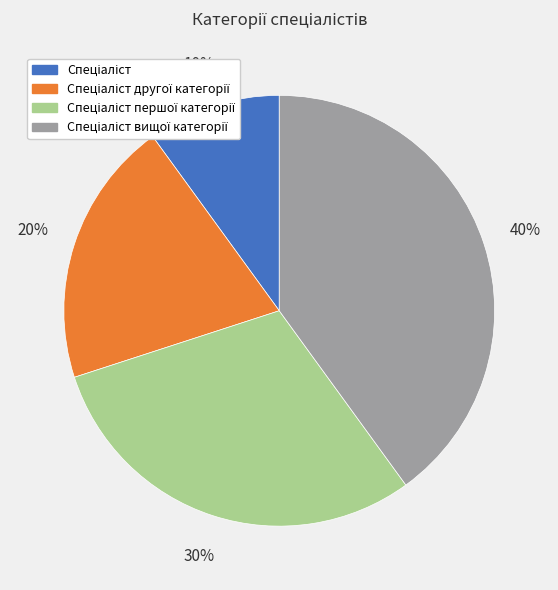

Does any single category account for the majority?

No